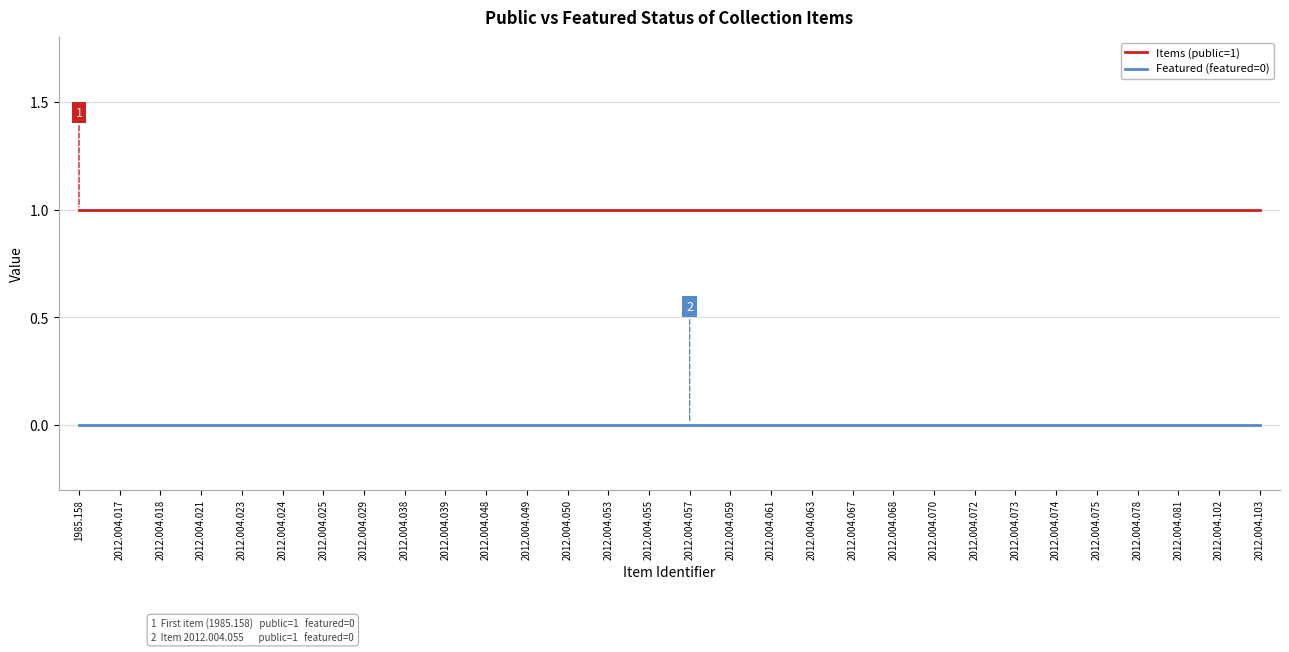

What position from the right is 2012.004.053?

17